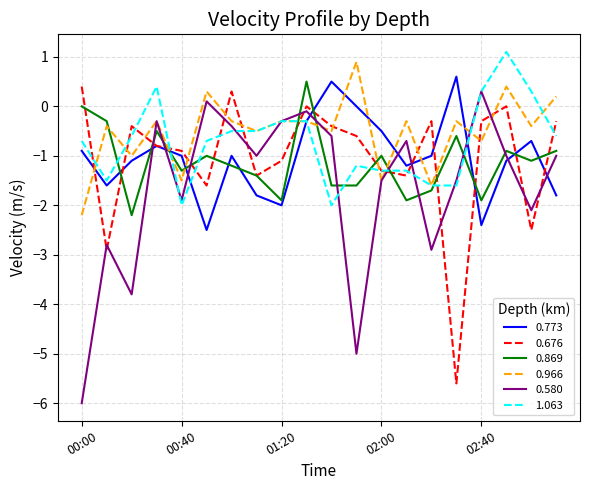

What is the lowest value of the 0.966 series?

-2.2